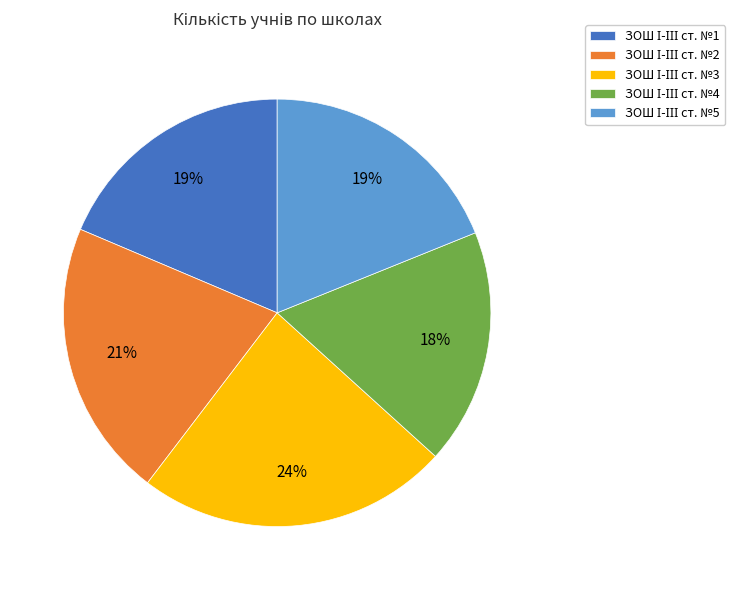

To the nearest percent, what is the average slice percentage?

20%